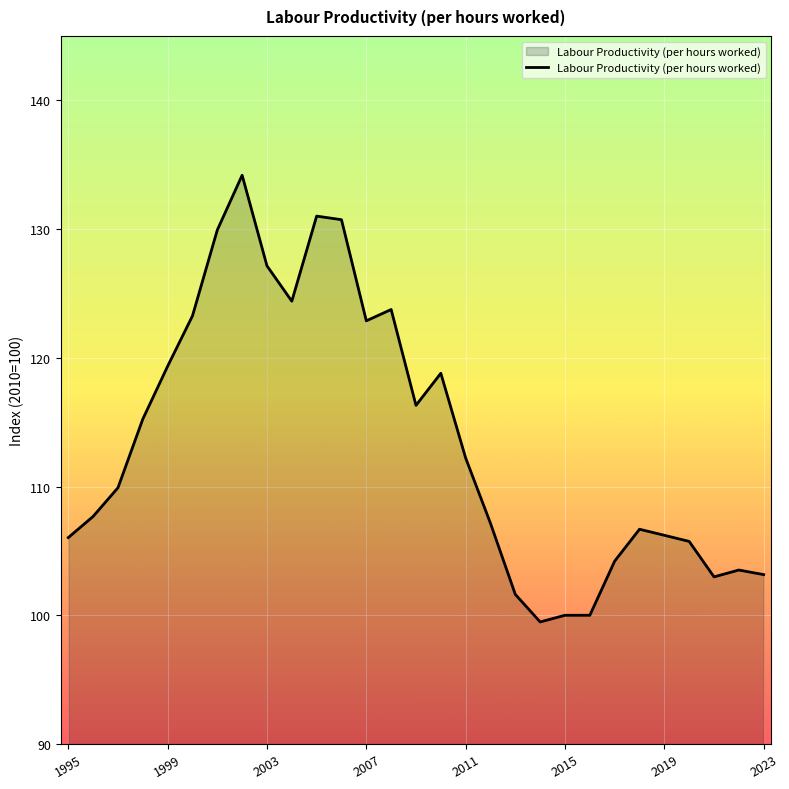

What is the smallest value displayed?

99.5